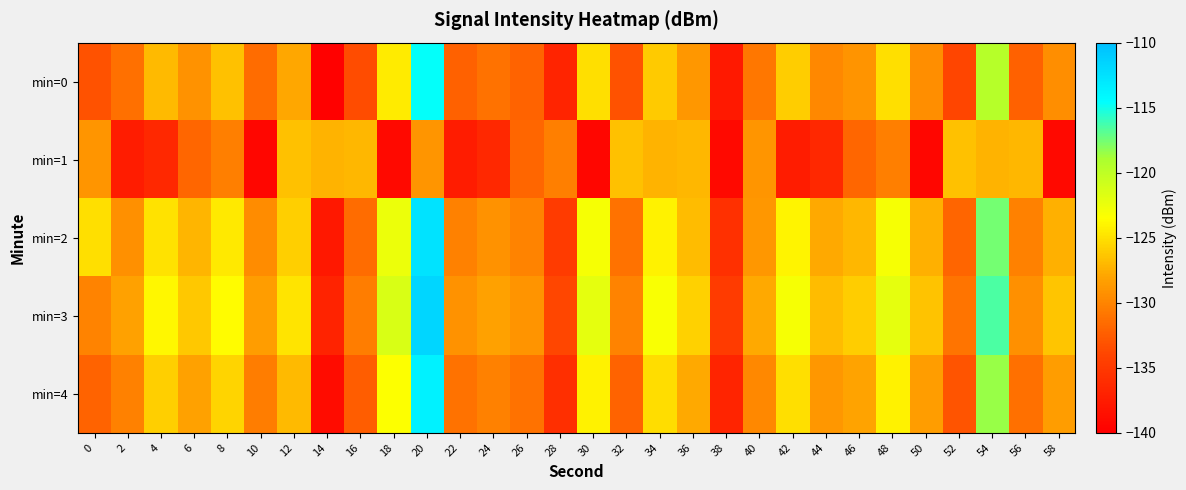

At how many categories does at least one series exceed -137?

30